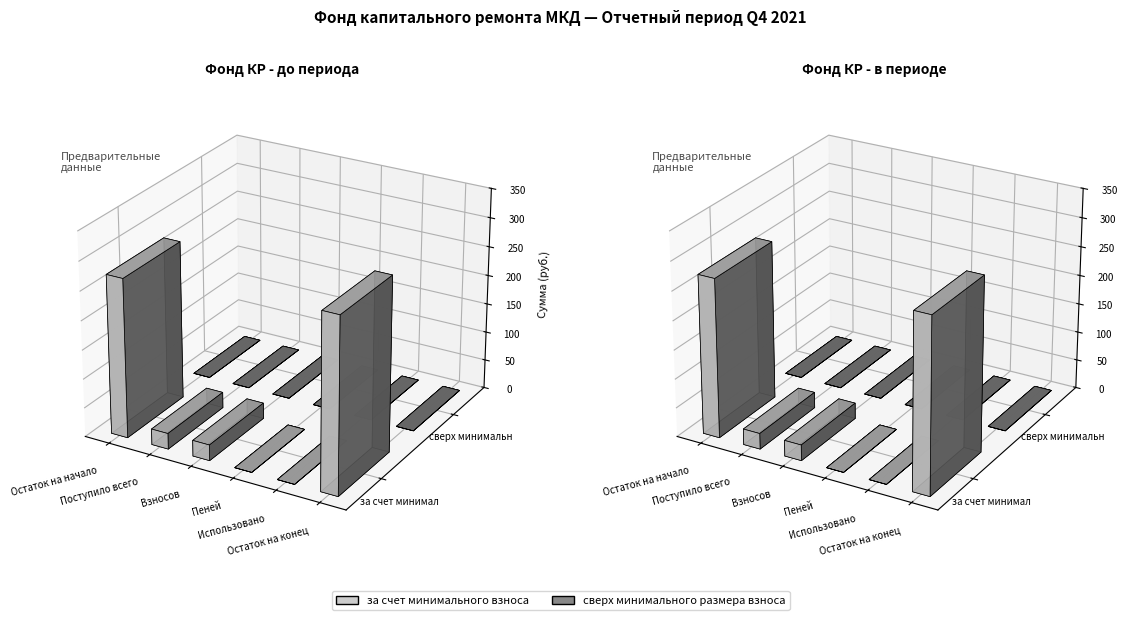

True or false: за счет минимального взноса has a value of -110.6 at Использовано.

False